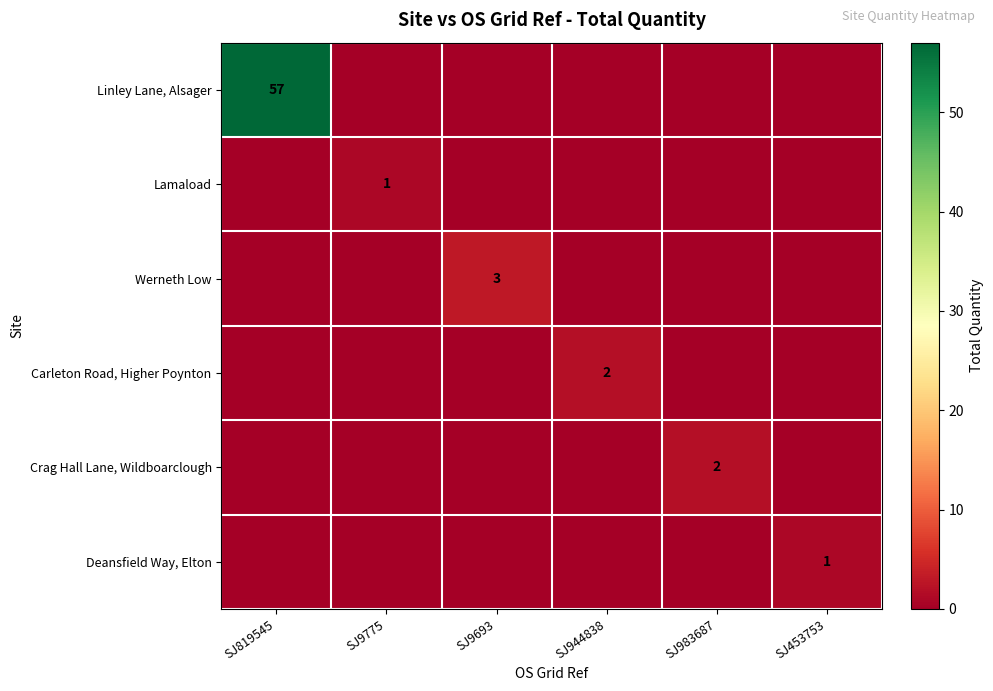

Is it true that Crag Hall Lane, Wildboarclough equals 3 at SJ983687?

False